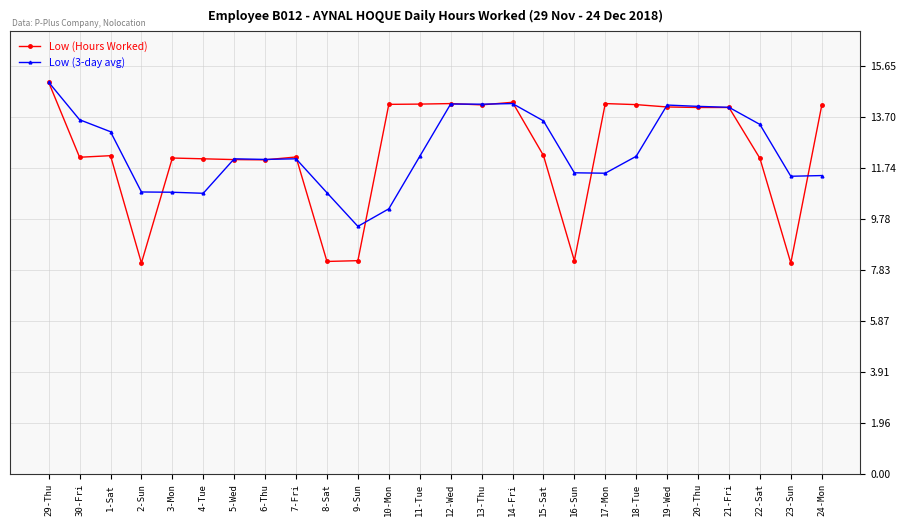

Is the value of Low (3-day avg) at 9-Sun greater than the value of Low (Hours Worked) at 9-Sun?

Yes